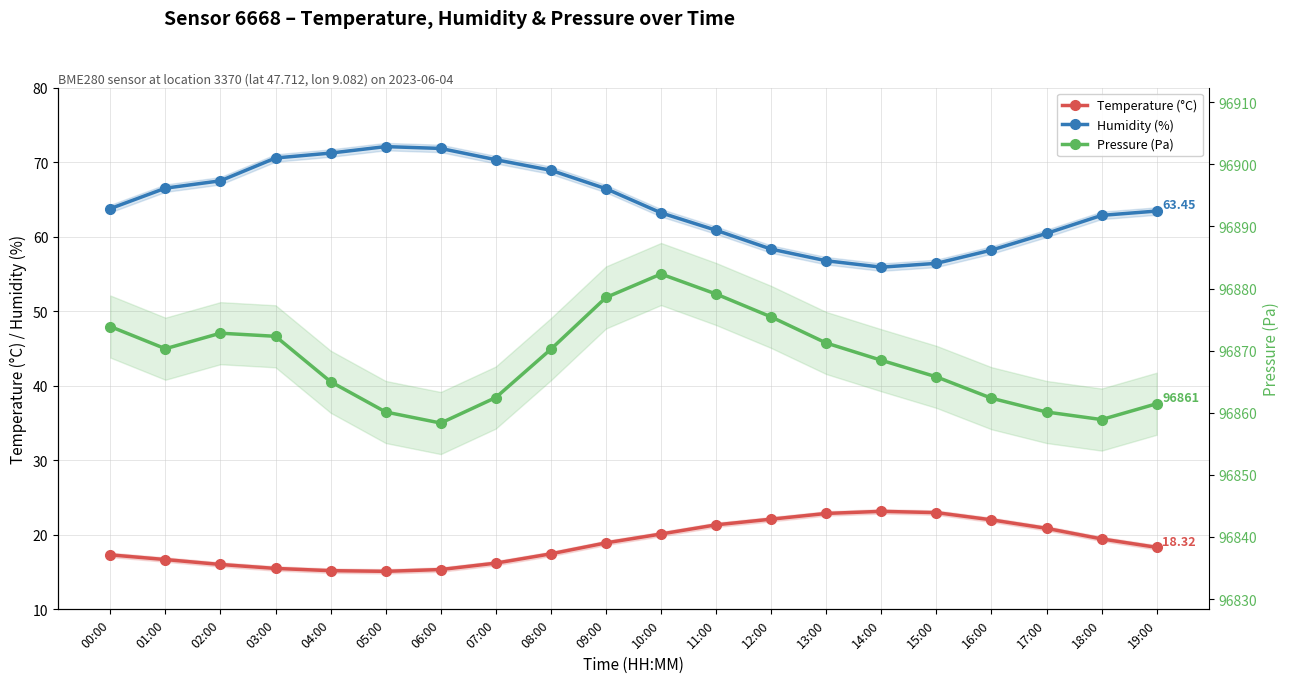

How many data points in Temperature (°C) are less than 18?

9